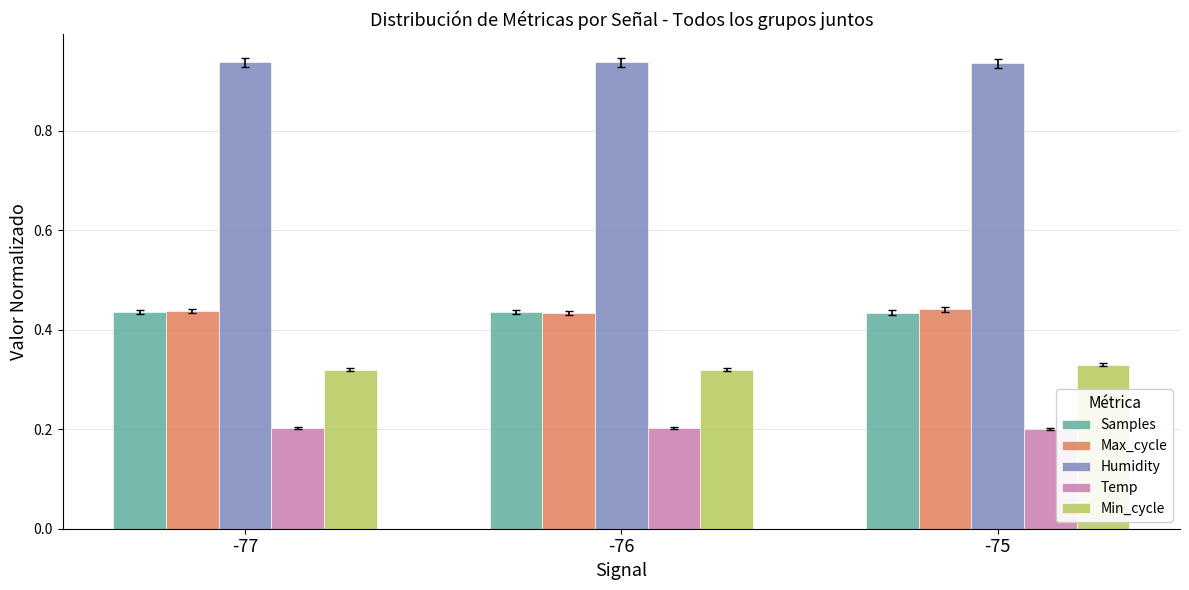

The Humidity series shows 0.4 at -76. True or false?

False